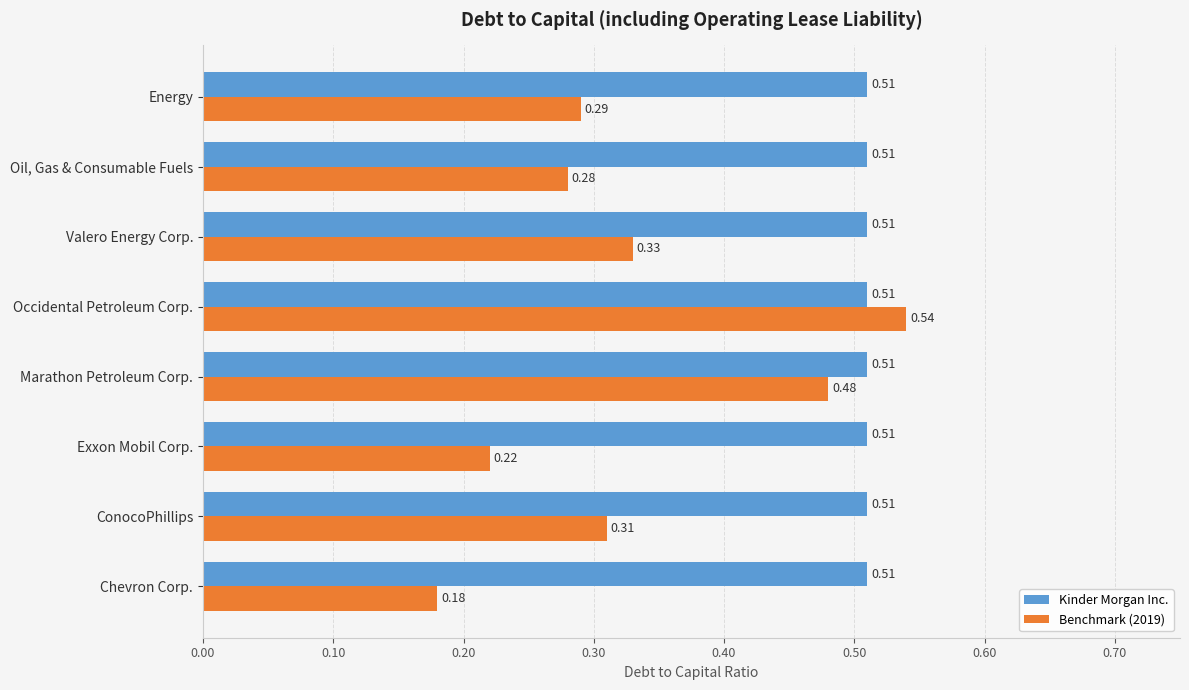

Which label corresponds to the largest value in the chart?

Occidental Petroleum Corp.